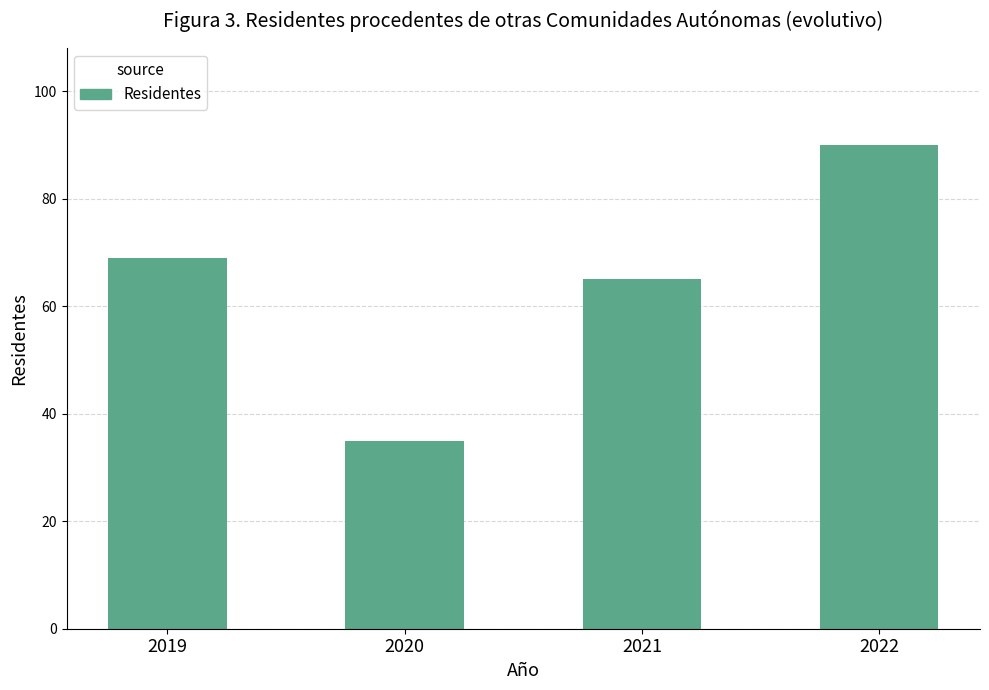

Is it true that the value at 2022 is 51?

False